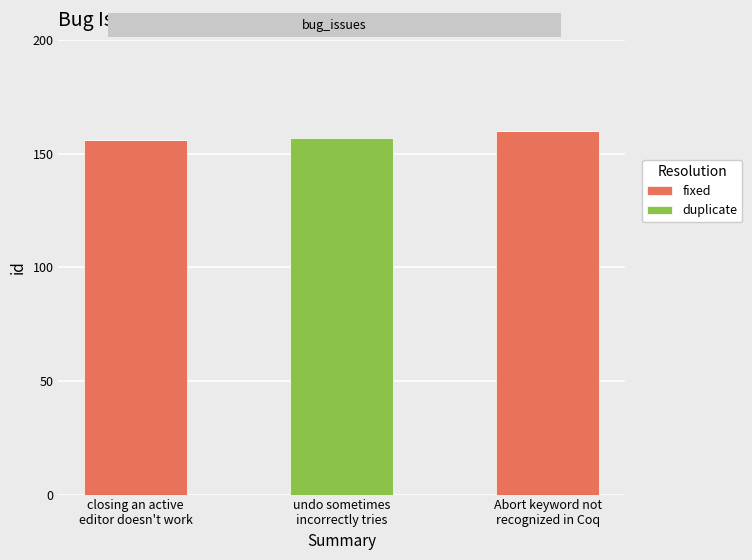

What is the highest value of the fixed series?

160